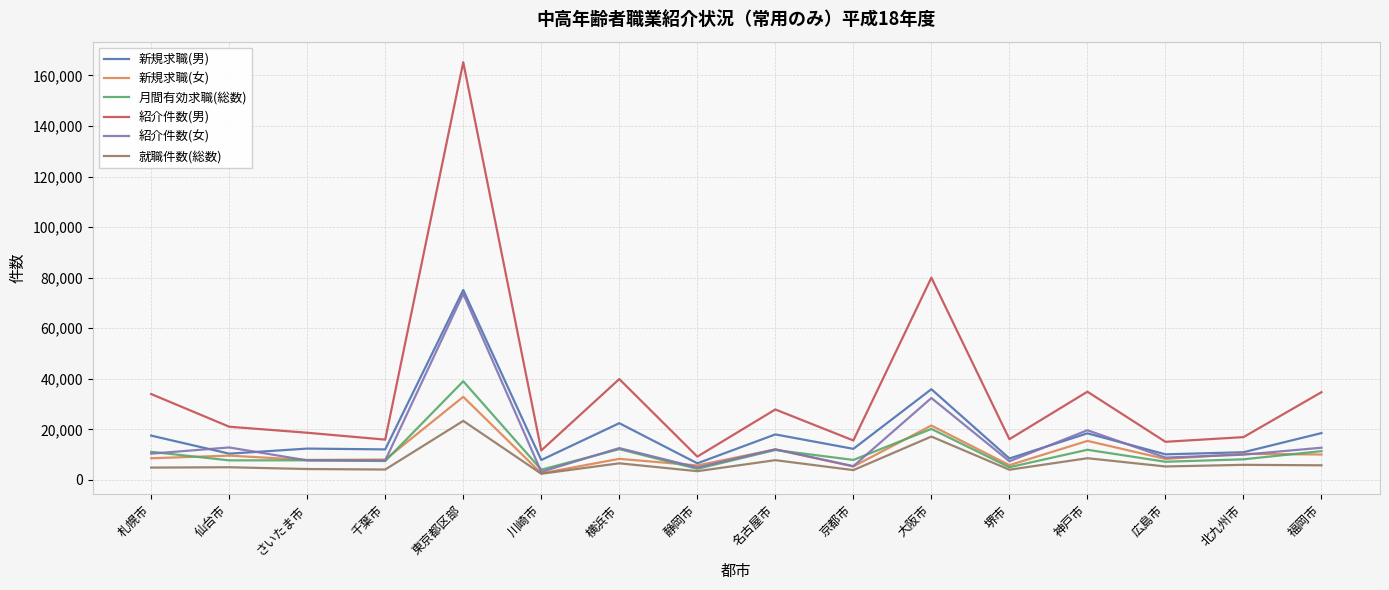

True or false: 紹介件数(男) has more than 2 points higher than both neighbors.

True